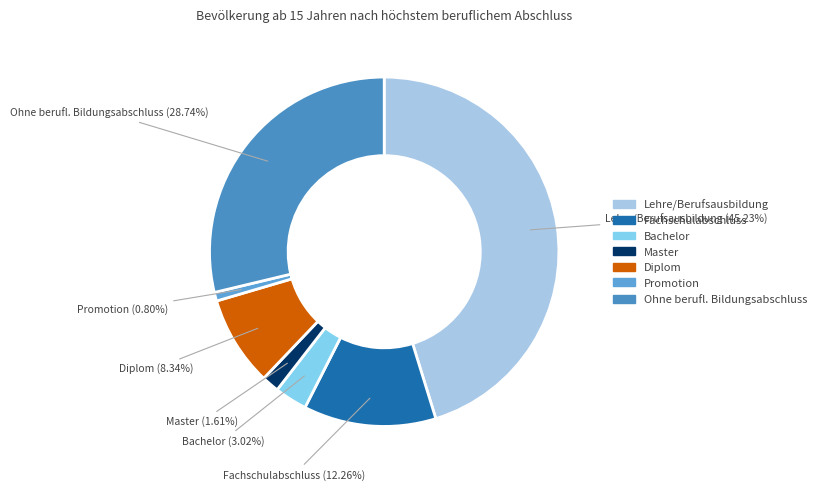

Is it true that Master is 2% of the pie?

True